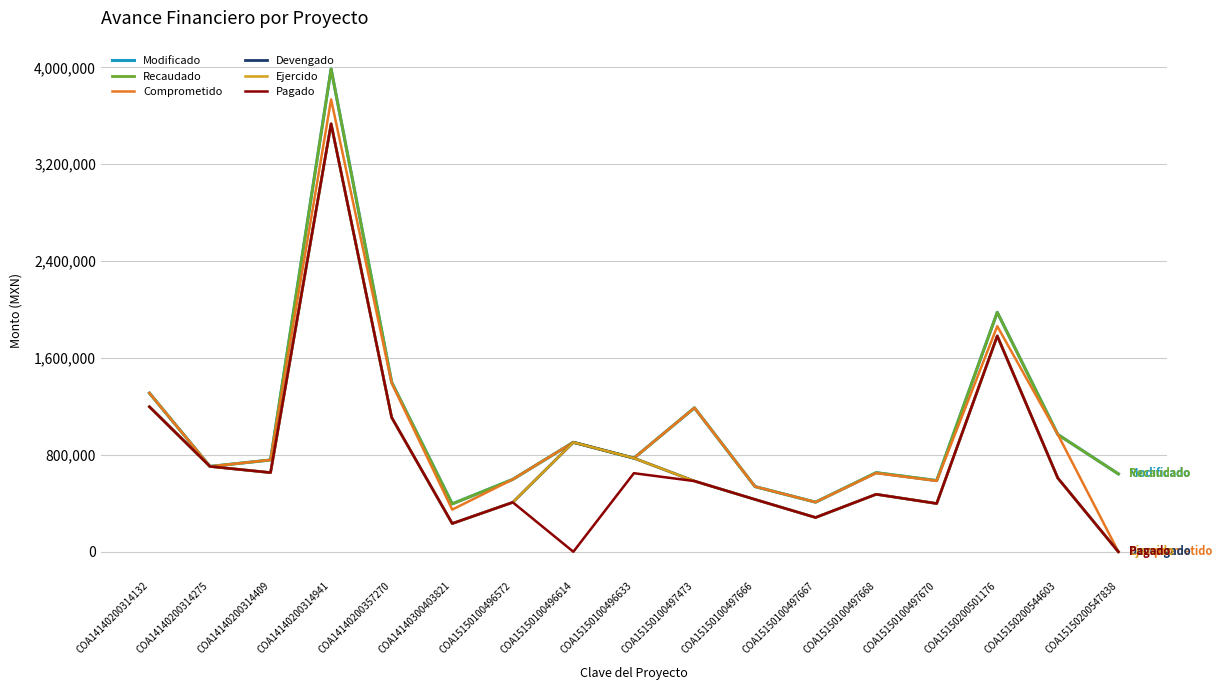

Is this an area chart (filled region under the line)?

No